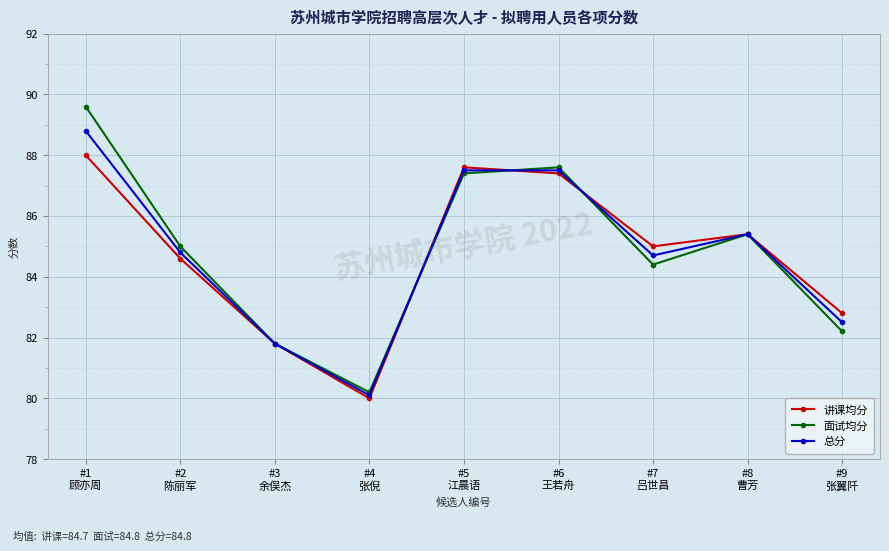

True or false: 总分 has more than 2 points higher than both neighbors.

False